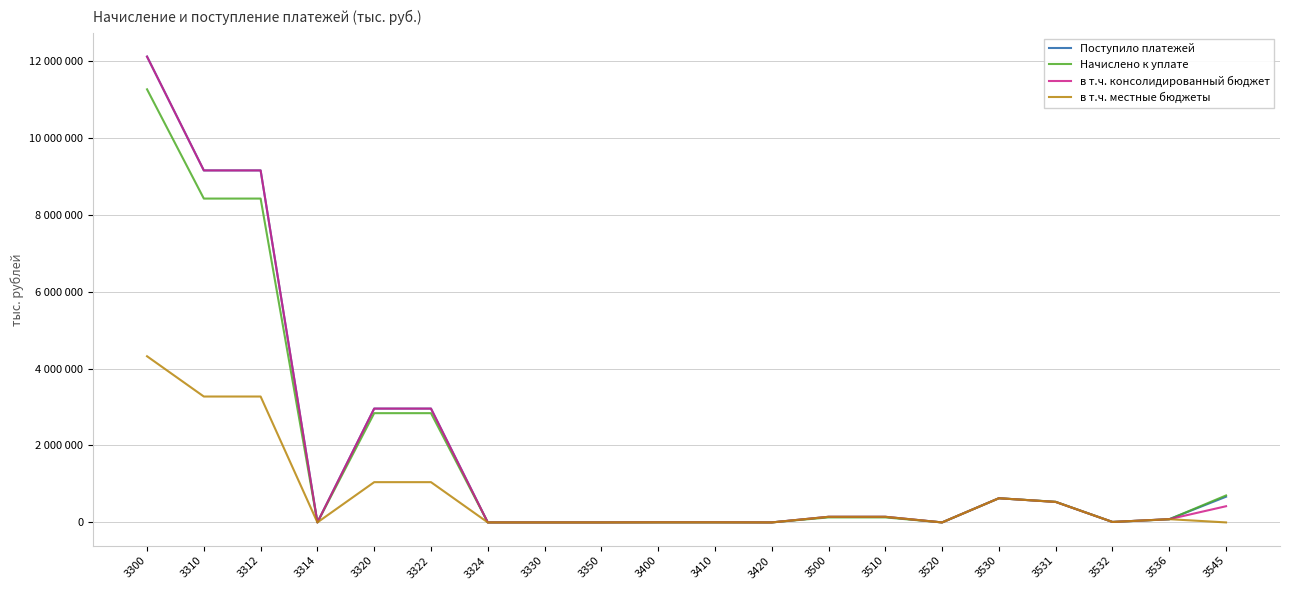

What is the sum of all Поступило платежей values?

38557611